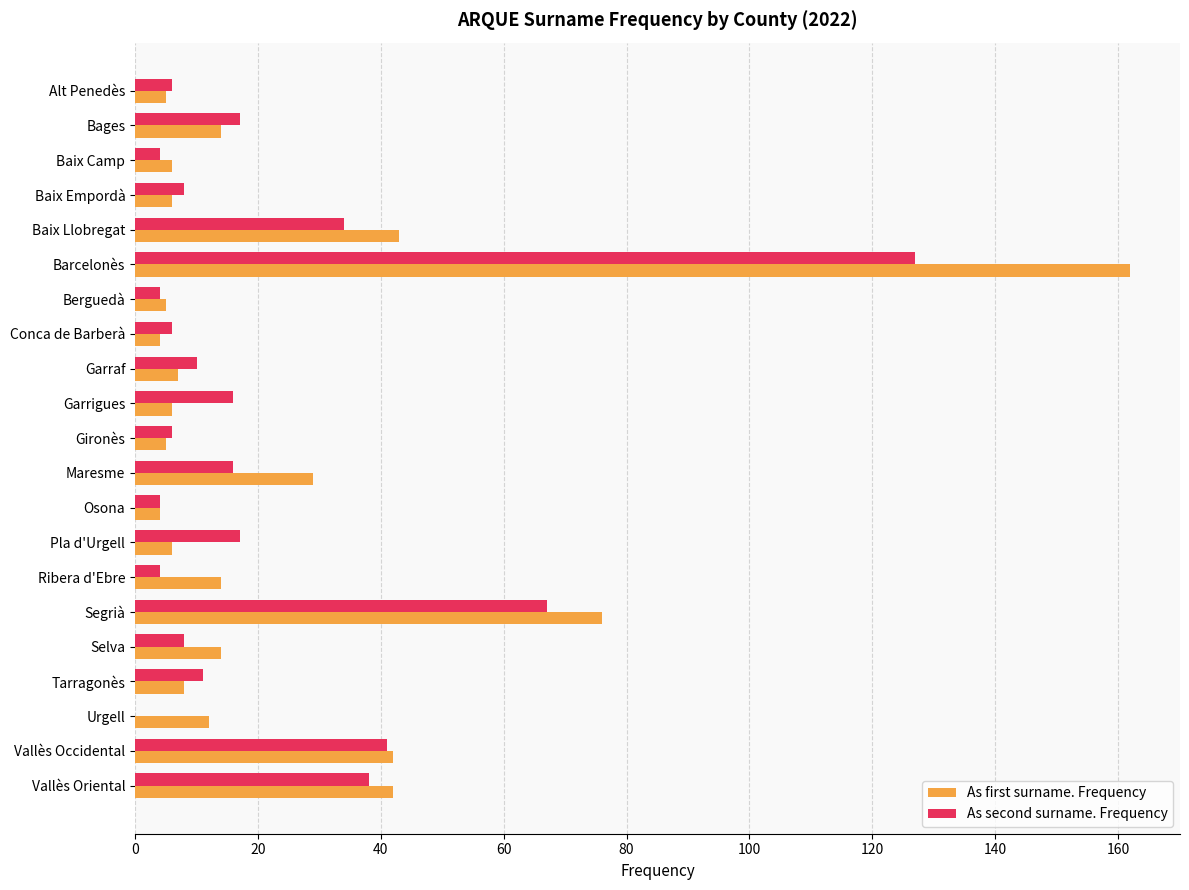

What is the average value of the As first surname. Frequency series?

24